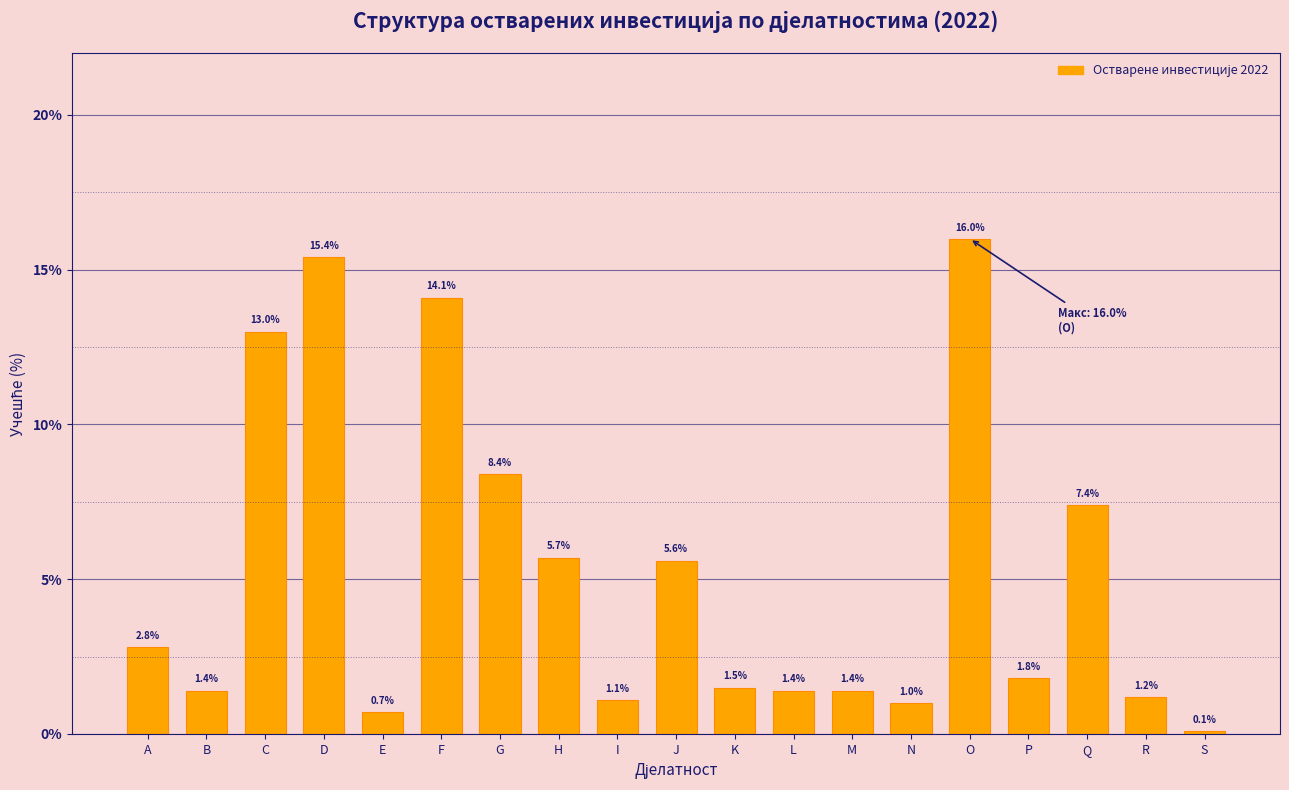

Reading left to right, what are all the values shown in this chart?

A=2.8	B=1.4	C=13.0	D=15.4	E=0.7	F=14.1	G=8.4	H=5.7	I=1.1	J=5.6	K=1.5	L=1.4	M=1.4	N=1.0	O=16.0	P=1.8	Q=7.4	R=1.2	S=0.1